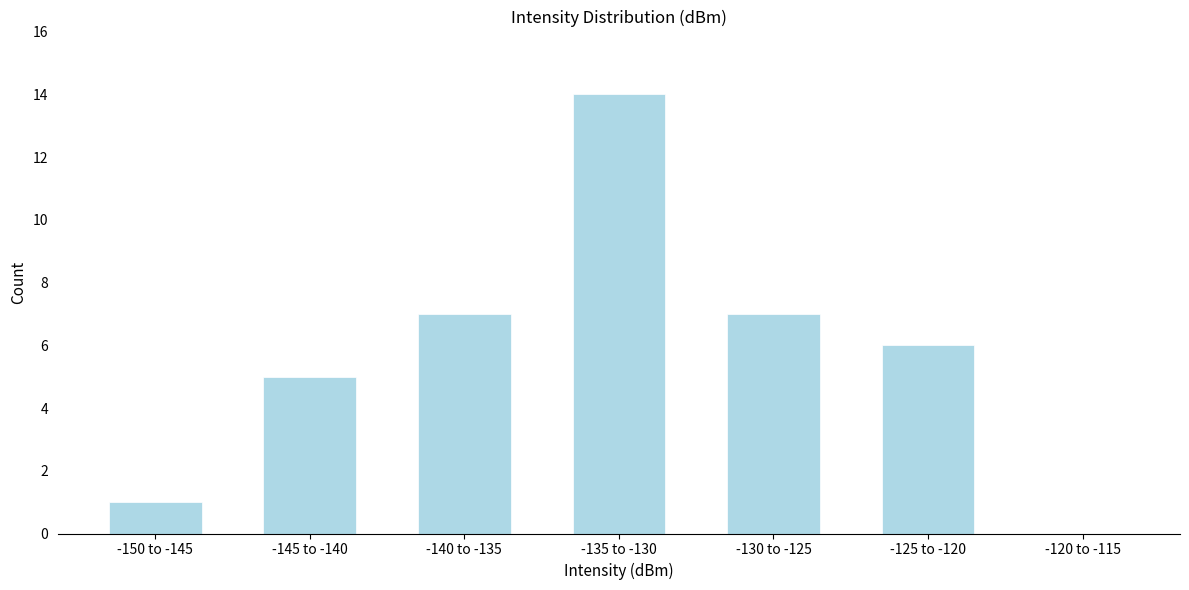

Reading left to right, list all the values displayed in this chart.

-150 to -145=1	-145 to -140=5	-140 to -135=7	-135 to -130=14	-130 to -125=7	-125 to -120=6	-120 to -115=0